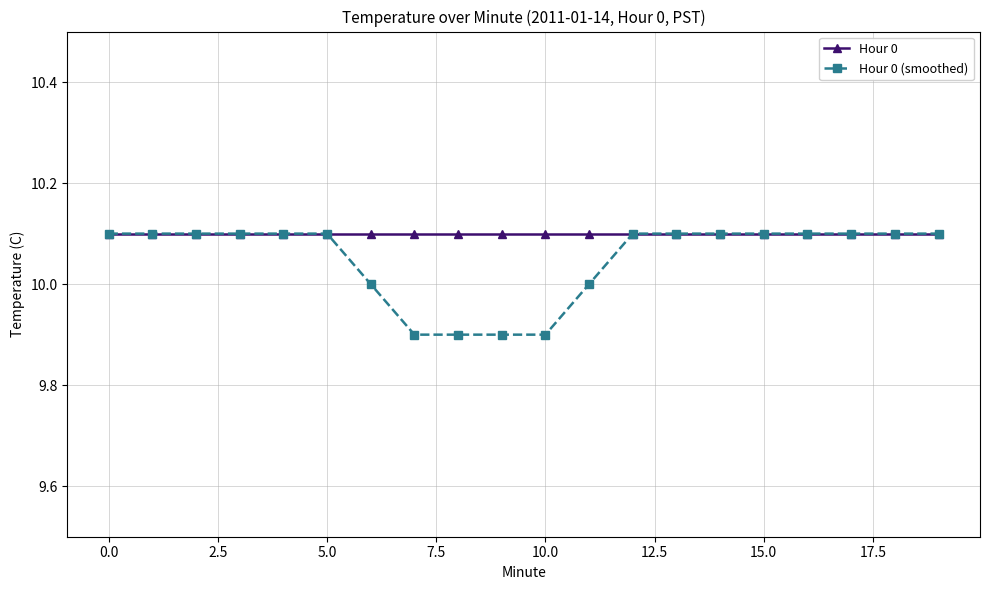

Reading right to left, list all the values displayed in this chart.

Hour 0: 10.1	10.1	10.1	10.1	10.1	10.1	10.1	10.1	10.1	10.1	10.1	10.1	10.1	10.1	10.1	10.1	10.1	10.1	10.1	10.1
Hour 0 (smoothed): 10.1	10.1	10.1	10.1	10.1	10.1	10.1	10.1	10.0	9.9	9.9	9.9	9.9	10.0	10.1	10.1	10.1	10.1	10.1	10.1